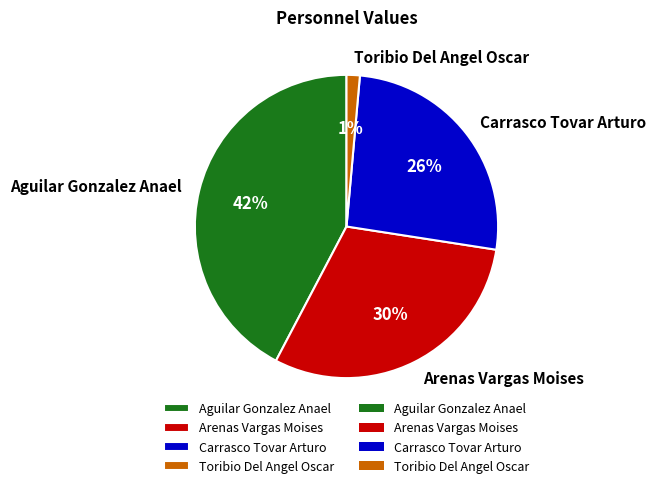

To the nearest percent, what is the difference between the largest and smallest slice percentages?

41%